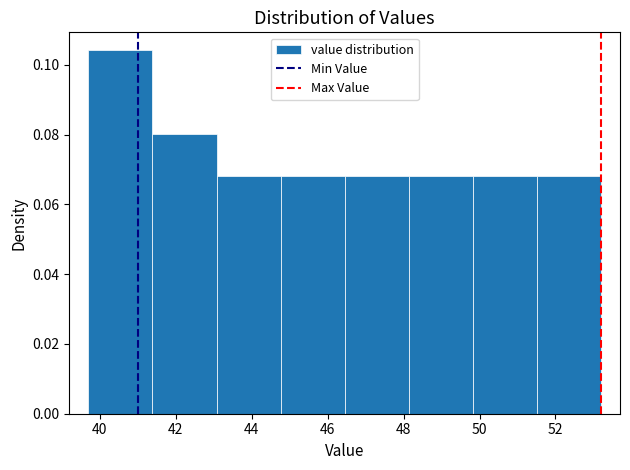

How tall is the bar that spans 43.0 to 44.8 on the x-axis? Neither the bar edges nor the heights are printed on the chart, so give them approximately, as read against the axes.

0.068